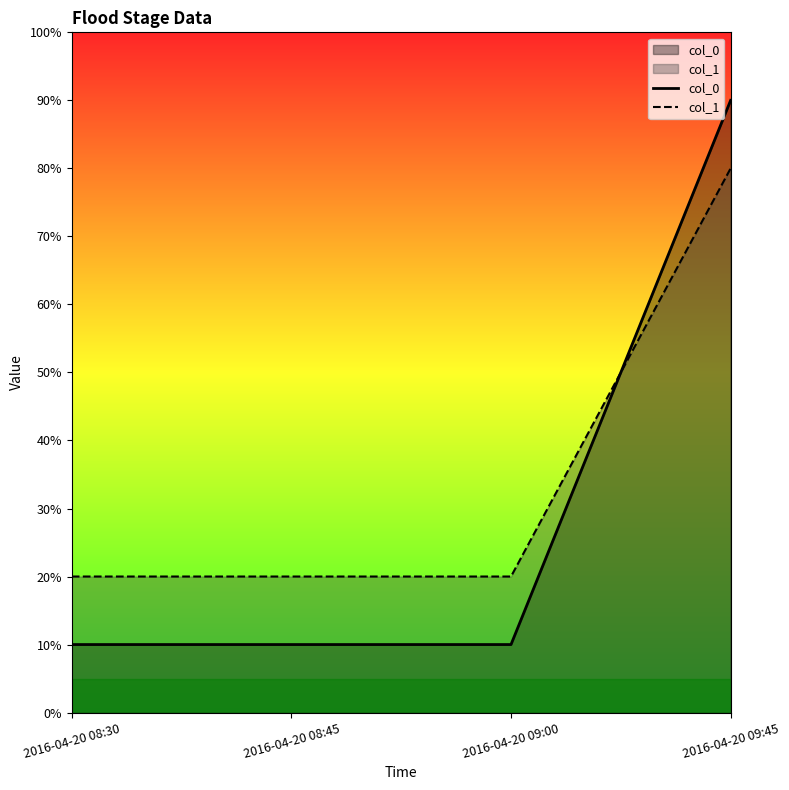

What are all the series names shown in the legend?

col_0, col_1